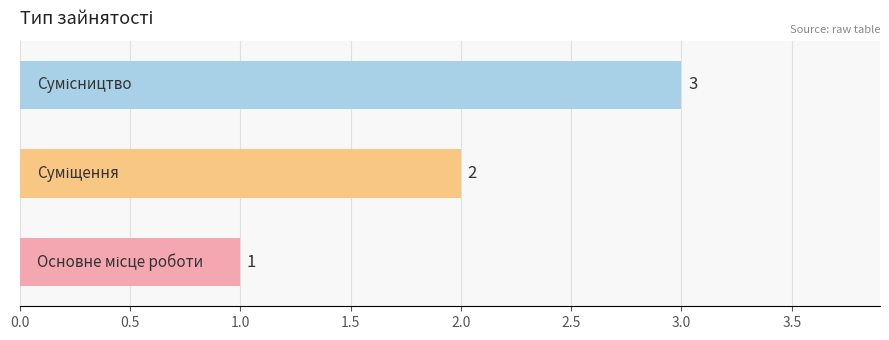

What is the sum of all values?

6